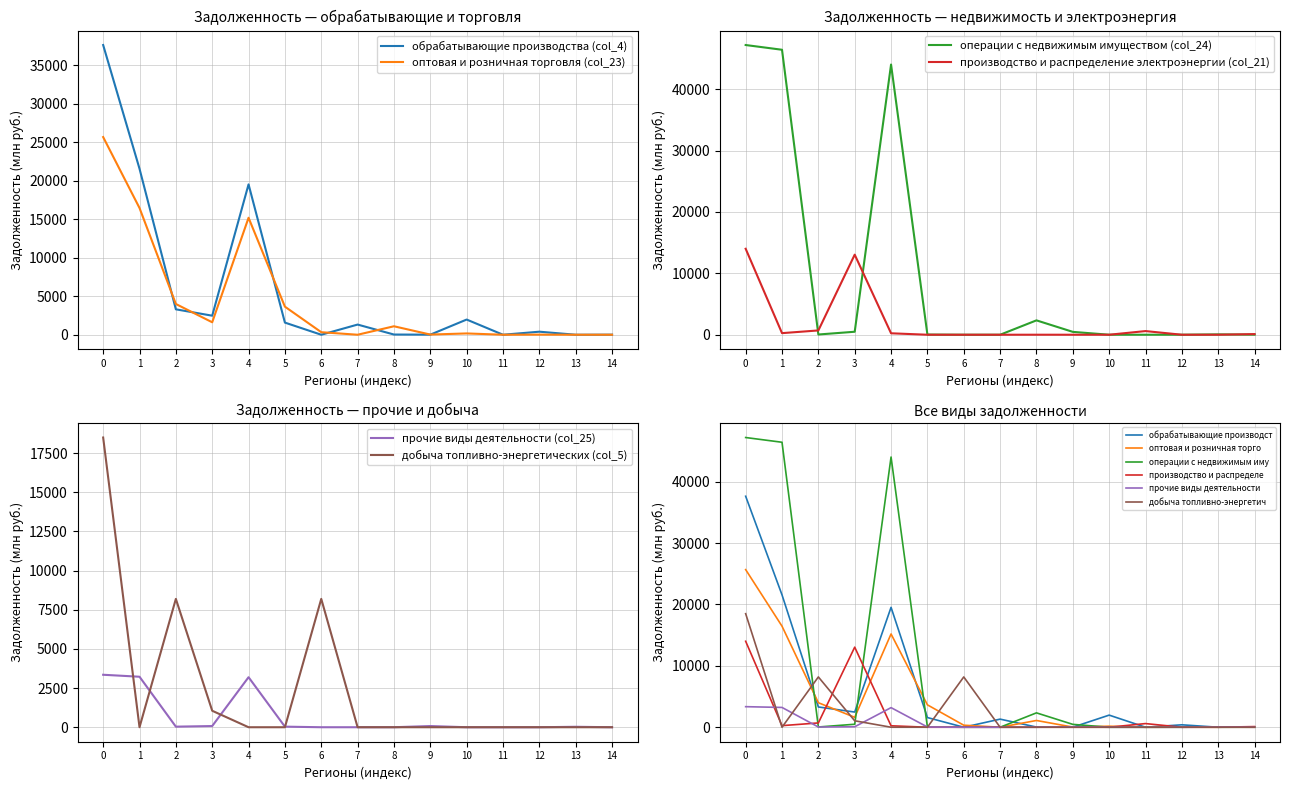

Where is the first local maximum for обрабатывающие производства (col_4)?

4